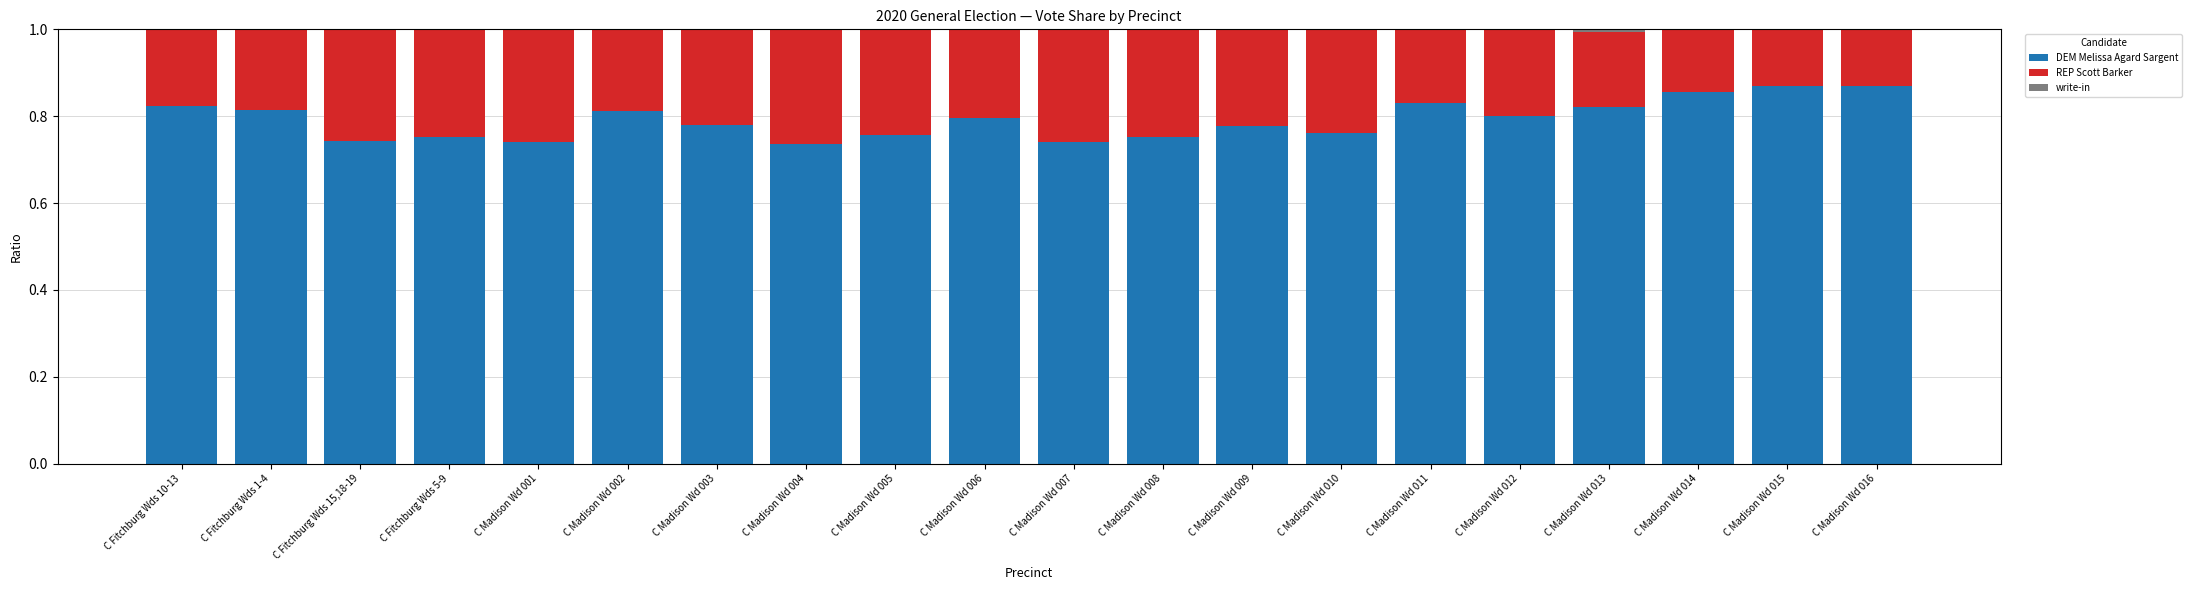

True or false: DEM Melissa Agard Sargent has a value of 1.4 at C Madison Wd 016.

False